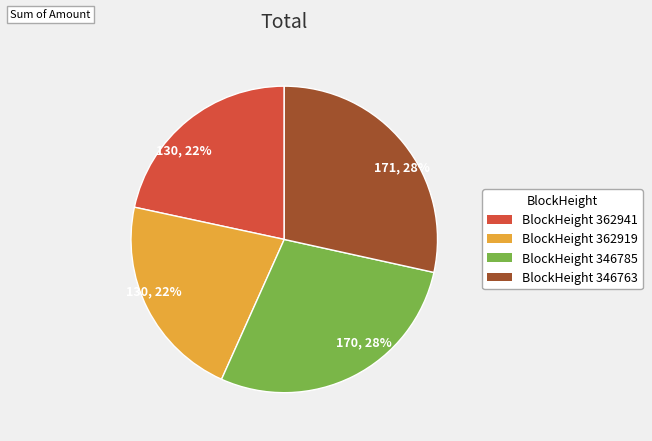

Is there any slice that represents more than half of the pie?

No